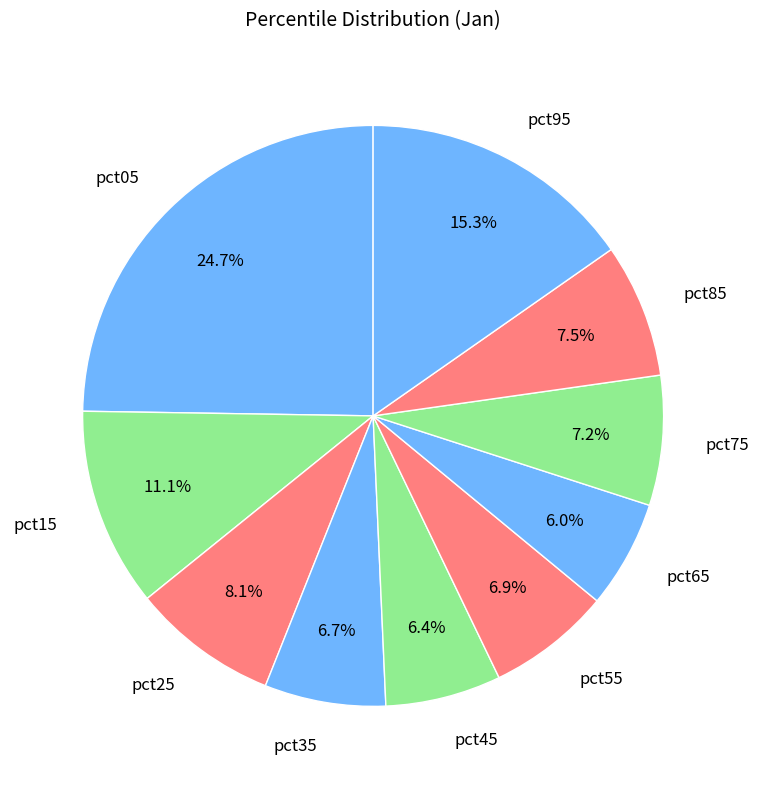

Is it true that pct95 is 15% of the pie?

True